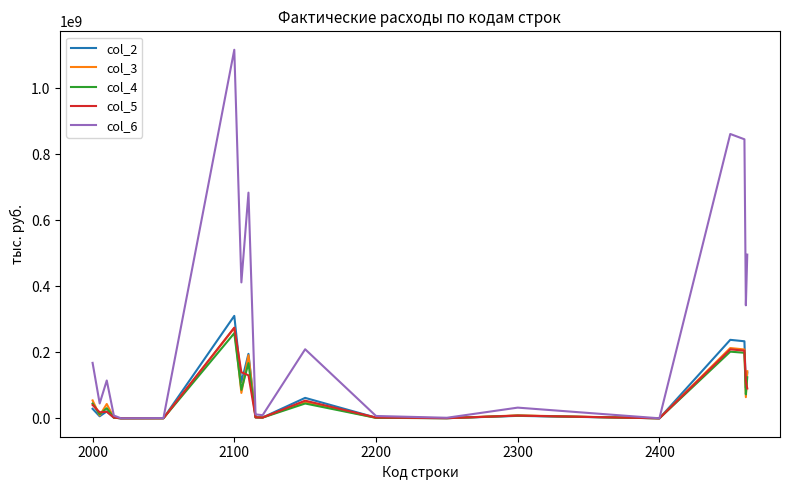

Which series has the largest range (max minus min)?

col_6